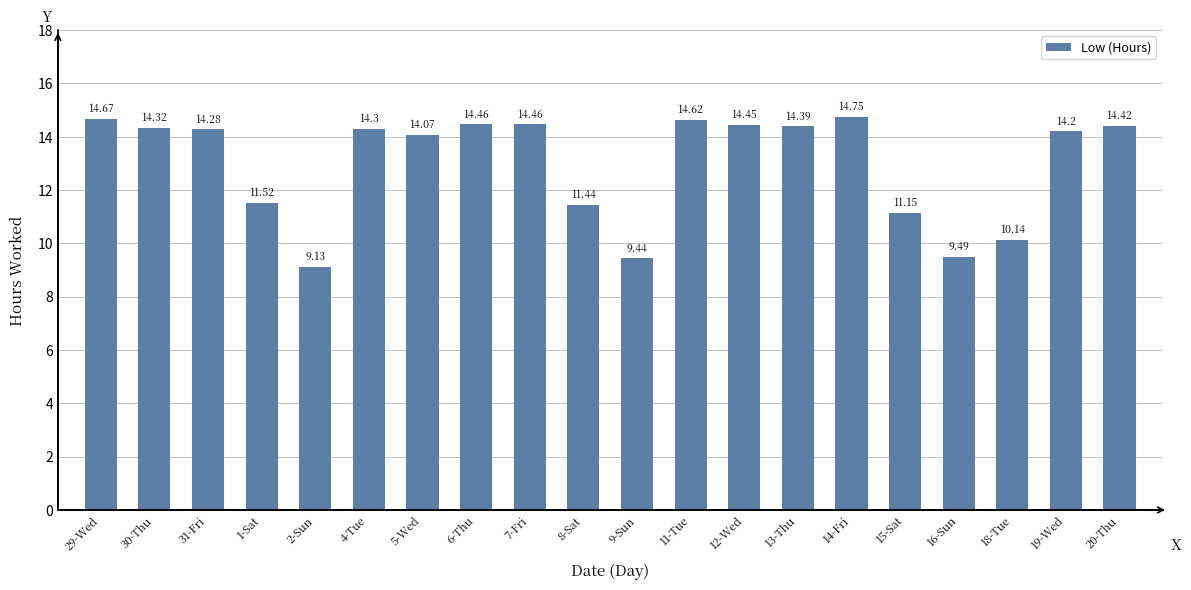

What value does the data have at 19-Wed?

14.2